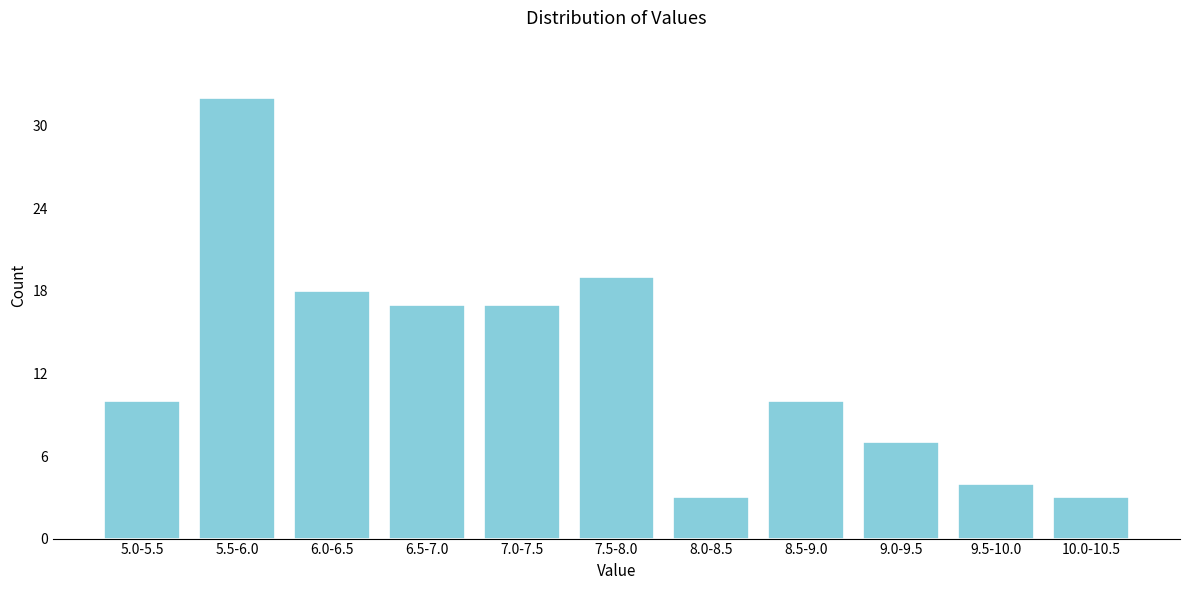

Reading left to right, list all the values displayed in this chart.

5.0-5.5=10	5.5-6.0=32	6.0-6.5=18	6.5-7.0=17	7.0-7.5=17	7.5-8.0=19	8.0-8.5=3	8.5-9.0=10	9.0-9.5=7	9.5-10.0=4	10.0-10.5=3